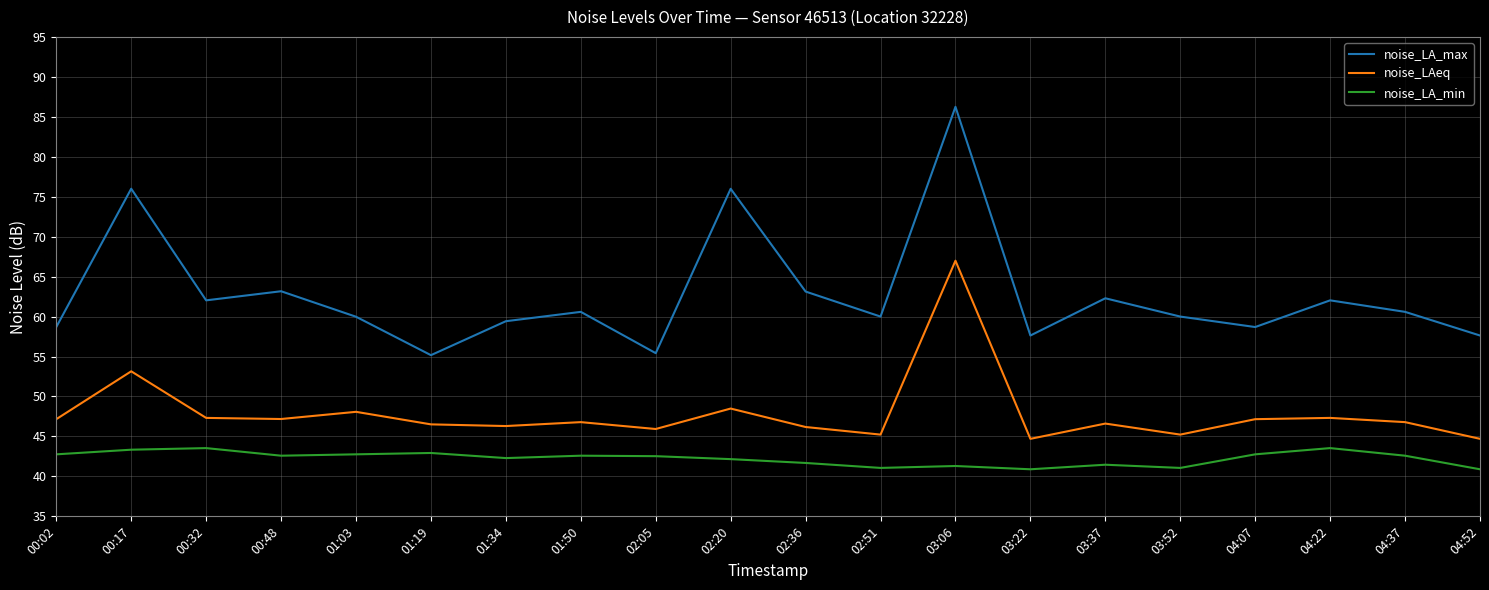

List the series in order of their overall mean, highest first.

noise_LA_max, noise_LAeq, noise_LA_min